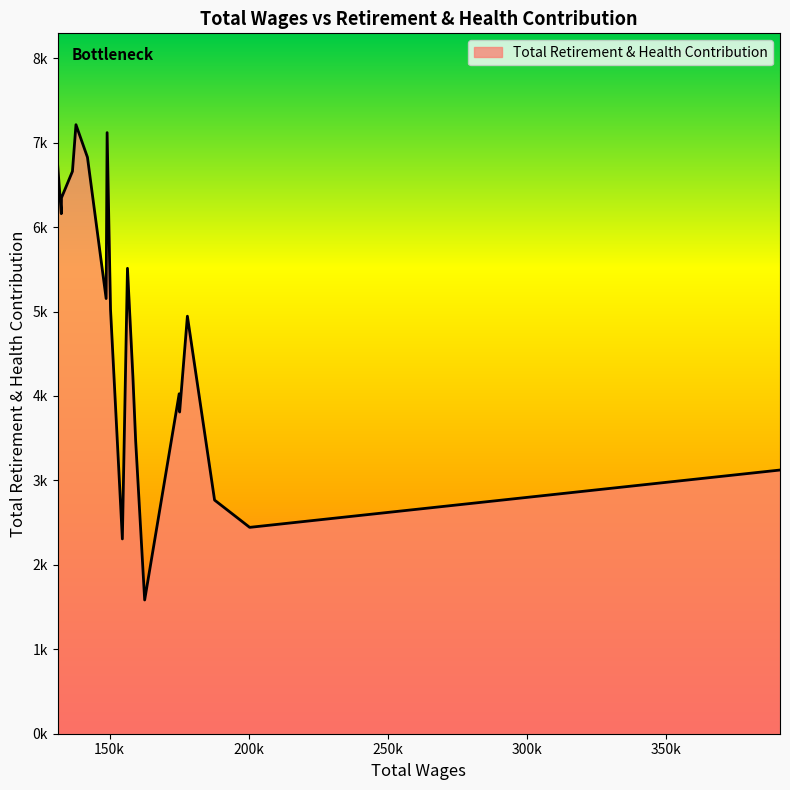

Is this an area chart (filled region under the line)?

Yes